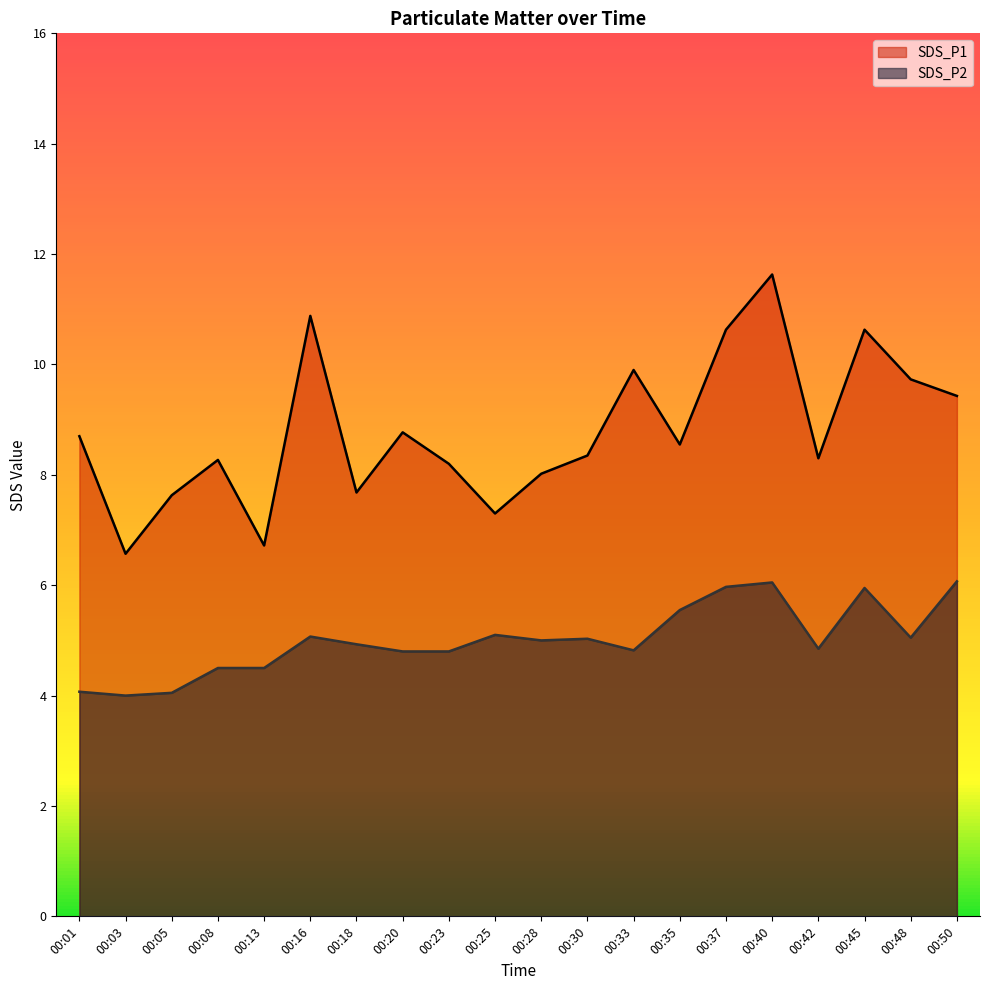

At 00:13, list the series in order from smallest to largest.

SDS_P2, SDS_P1